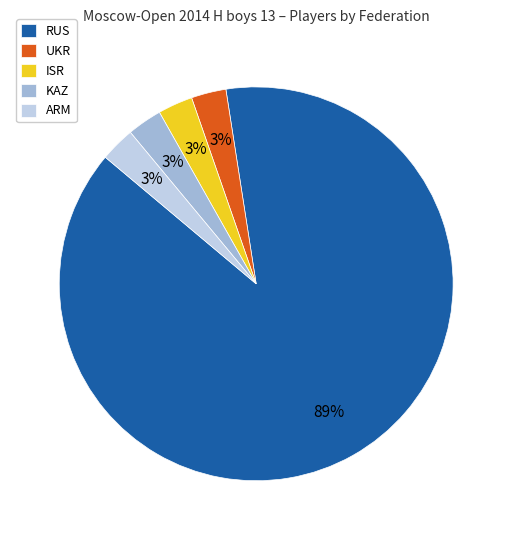

To the nearest percent, what is the average slice percentage?

20%